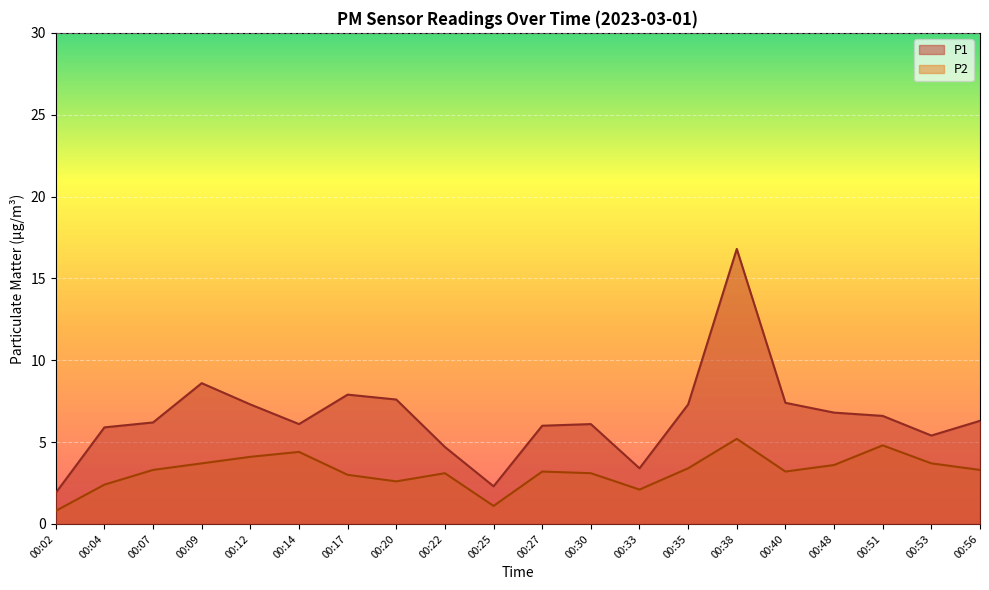

List the series in order of their peak value, highest first.

P1, P2